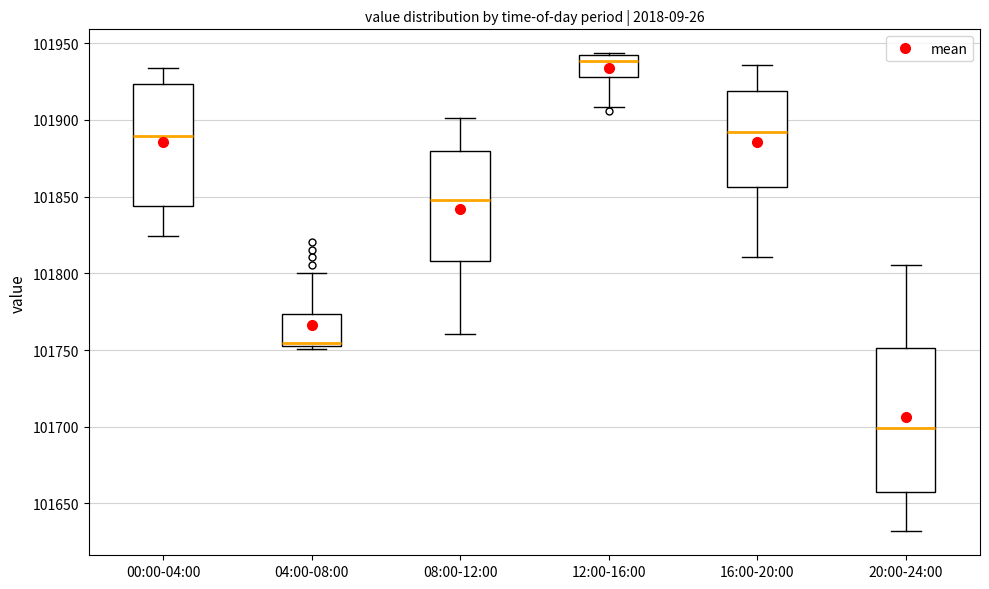

Where is the lower edge of the box for 04:00-08:00 on the y-axis? The values are not printed on the chart, so give them approximately, as read against the axis.

101755